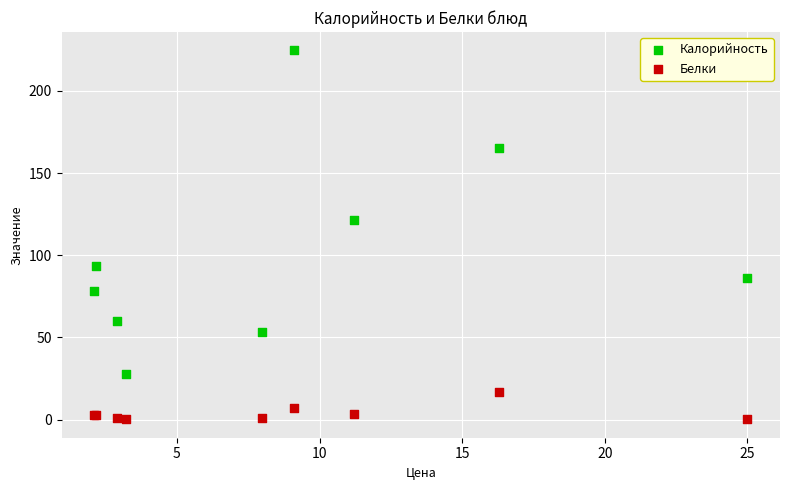

What are all the series names shown in the legend?

Калорийность, Белки